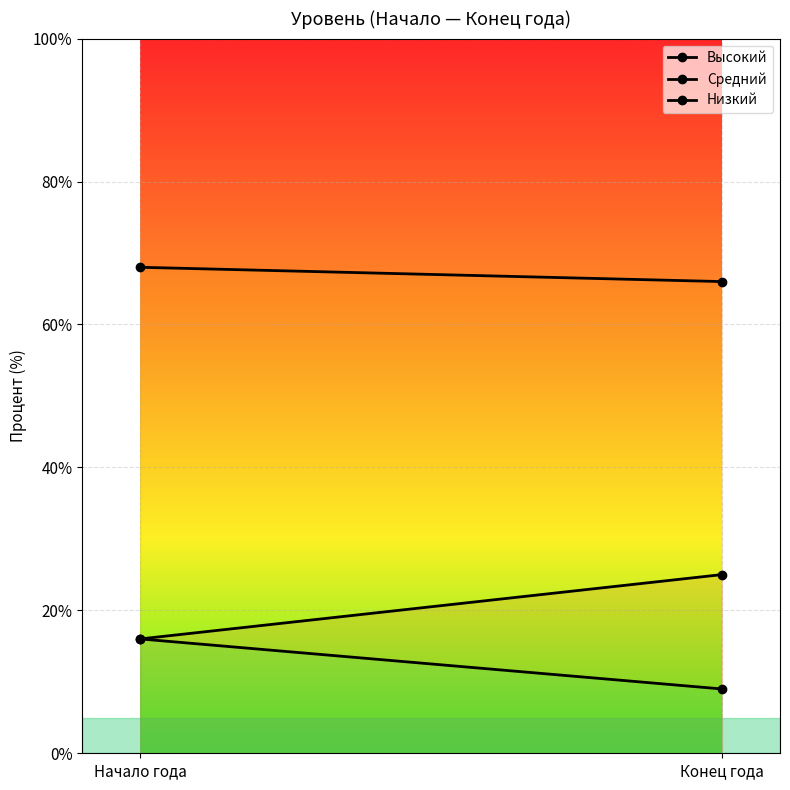

Where is Низкий nearest to the value 12?

Конец года